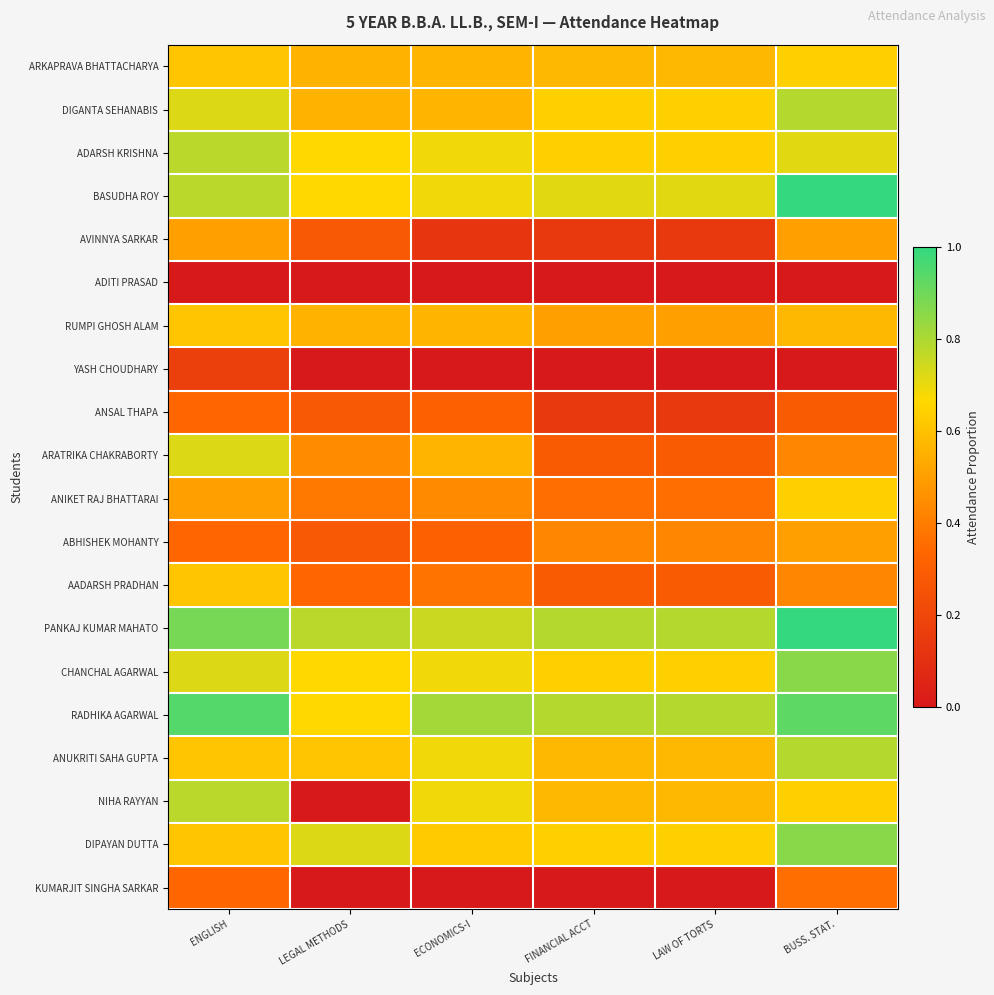

Reading left to right, transcribe all the data shown in this chart.

ARKAPRAVA BHATTACHARYA: ENGLISH=0.6	LEGAL METHODS=0.6	ECONOMICS-I=0.6	FINANCIAL ACCT=0.6	LAW OF TORTS=0.6	BUSS. STAT.=0.6
DIGANTA SEHANABIS: ENGLISH=0.7	LEGAL METHODS=0.6	ECONOMICS-I=0.6	FINANCIAL ACCT=0.6	LAW OF TORTS=0.6	BUSS. STAT.=0.8
ADARSH KRISHNA: ENGLISH=0.8	LEGAL METHODS=0.7	ECONOMICS-I=0.7	FINANCIAL ACCT=0.6	LAW OF TORTS=0.6	BUSS. STAT.=0.7
BASUDHA ROY: ENGLISH=0.8	LEGAL METHODS=0.7	ECONOMICS-I=0.7	FINANCIAL ACCT=0.7	LAW OF TORTS=0.7	BUSS. STAT.=1.0
AVINNYA SARKAR: ENGLISH=0.5	LEGAL METHODS=0.3	ECONOMICS-I=0.1	FINANCIAL ACCT=0.1	LAW OF TORTS=0.1	BUSS. STAT.=0.5
ADITI PRASAD: ENGLISH=0.0	LEGAL METHODS=0.0	ECONOMICS-I=0.0	FINANCIAL ACCT=0.0	LAW OF TORTS=0.0	BUSS. STAT.=0.0
RUMPI GHOSH ALAM: ENGLISH=0.6	LEGAL METHODS=0.6	ECONOMICS-I=0.6	FINANCIAL ACCT=0.5	LAW OF TORTS=0.5	BUSS. STAT.=0.6
YASH CHOUDHARY: ENGLISH=0.2	LEGAL METHODS=0.0	ECONOMICS-I=0.0	FINANCIAL ACCT=0.0	LAW OF TORTS=0.0	BUSS. STAT.=0.0
ANSAL THAPA: ENGLISH=0.3	LEGAL METHODS=0.3	ECONOMICS-I=0.3	FINANCIAL ACCT=0.1	LAW OF TORTS=0.1	BUSS. STAT.=0.3
ARATRIKA CHAKRABORTY: ENGLISH=0.7	LEGAL METHODS=0.4	ECONOMICS-I=0.6	FINANCIAL ACCT=0.3	LAW OF TORTS=0.3	BUSS. STAT.=0.4
ANIKET RAJ BHATTARAI: ENGLISH=0.5	LEGAL METHODS=0.4	ECONOMICS-I=0.4	FINANCIAL ACCT=0.4	LAW OF TORTS=0.4	BUSS. STAT.=0.6
ABHISHEK MOHANTY: ENGLISH=0.3	LEGAL METHODS=0.3	ECONOMICS-I=0.3	FINANCIAL ACCT=0.4	LAW OF TORTS=0.4	BUSS. STAT.=0.5
AADARSH PRADHAN: ENGLISH=0.6	LEGAL METHODS=0.3	ECONOMICS-I=0.4	FINANCIAL ACCT=0.3	LAW OF TORTS=0.3	BUSS. STAT.=0.4
PANKAJ KUMAR MAHATO: ENGLISH=0.9	LEGAL METHODS=0.8	ECONOMICS-I=0.8	FINANCIAL ACCT=0.8	LAW OF TORTS=0.8	BUSS. STAT.=1.0
CHANCHAL AGARWAL: ENGLISH=0.7	LEGAL METHODS=0.7	ECONOMICS-I=0.7	FINANCIAL ACCT=0.6	LAW OF TORTS=0.6	BUSS. STAT.=0.9
RADHIKA AGARWAL: ENGLISH=0.9	LEGAL METHODS=0.7	ECONOMICS-I=0.8	FINANCIAL ACCT=0.8	LAW OF TORTS=0.8	BUSS. STAT.=0.9
ANUKRITI SAHA GUPTA: ENGLISH=0.6	LEGAL METHODS=0.6	ECONOMICS-I=0.7	FINANCIAL ACCT=0.6	LAW OF TORTS=0.6	BUSS. STAT.=0.8
NIHA RAYYAN: ENGLISH=0.8	LEGAL METHODS=0.0	ECONOMICS-I=0.7	FINANCIAL ACCT=0.6	LAW OF TORTS=0.6	BUSS. STAT.=0.6
DIPAYAN DUTTA: ENGLISH=0.6	LEGAL METHODS=0.7	ECONOMICS-I=0.6	FINANCIAL ACCT=0.6	LAW OF TORTS=0.6	BUSS. STAT.=0.9
KUMARJIT SINGHA SARKAR: ENGLISH=0.3	LEGAL METHODS=0.0	ECONOMICS-I=0.0	FINANCIAL ACCT=0.0	LAW OF TORTS=0.0	BUSS. STAT.=0.4